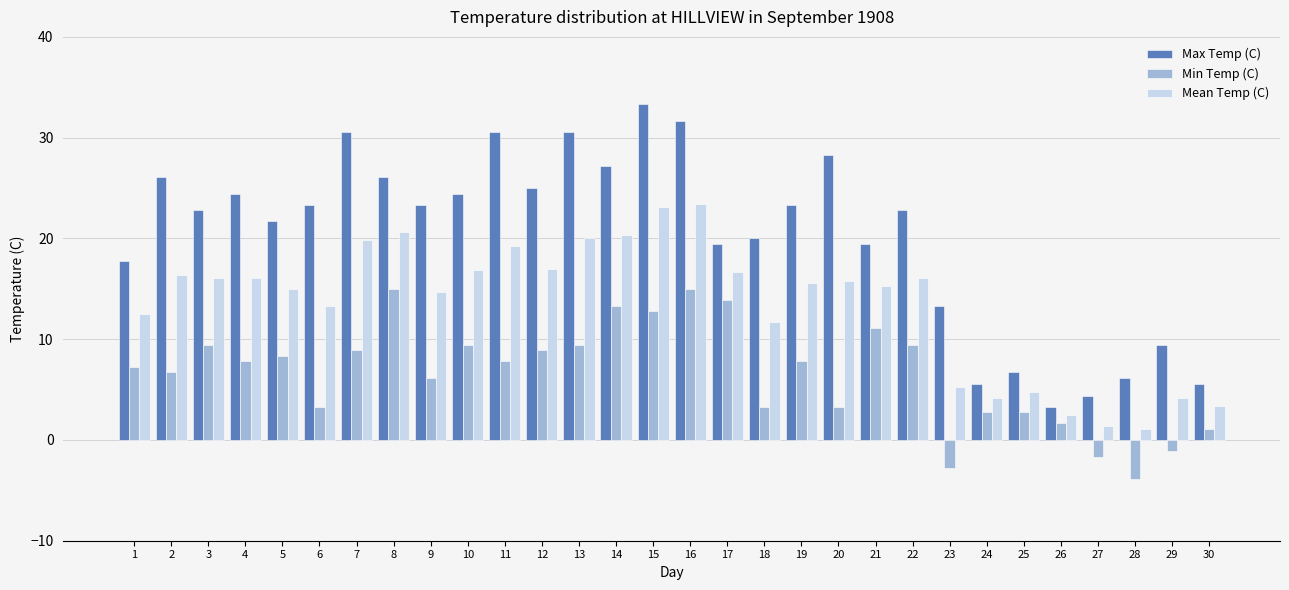

At which label does Min Temp (C) reach its minimum?

28